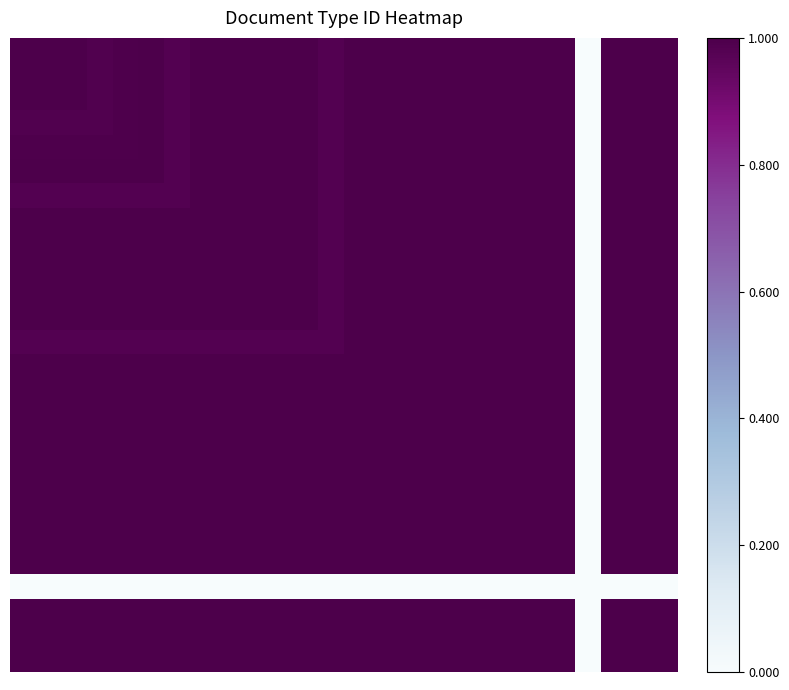

How many series are shown in this chart?

26